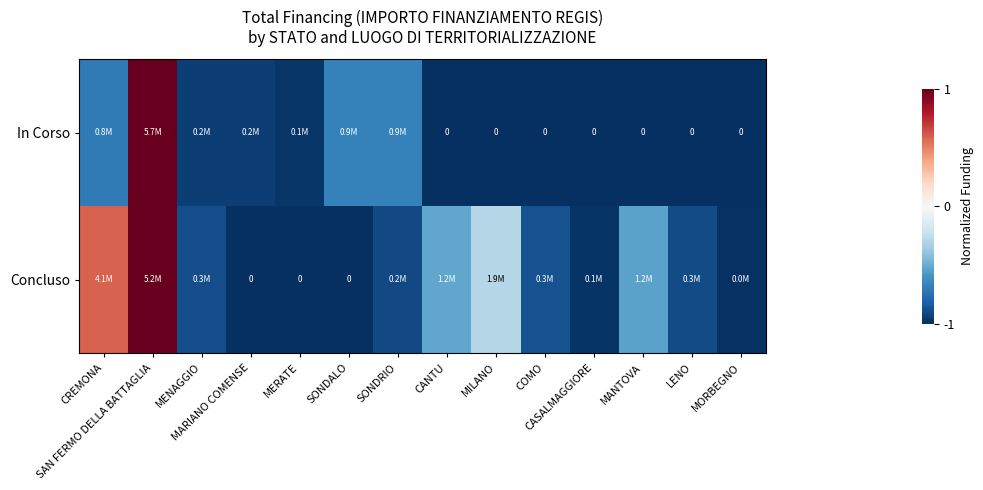

What is the average value of the Concluso series?

-0.6